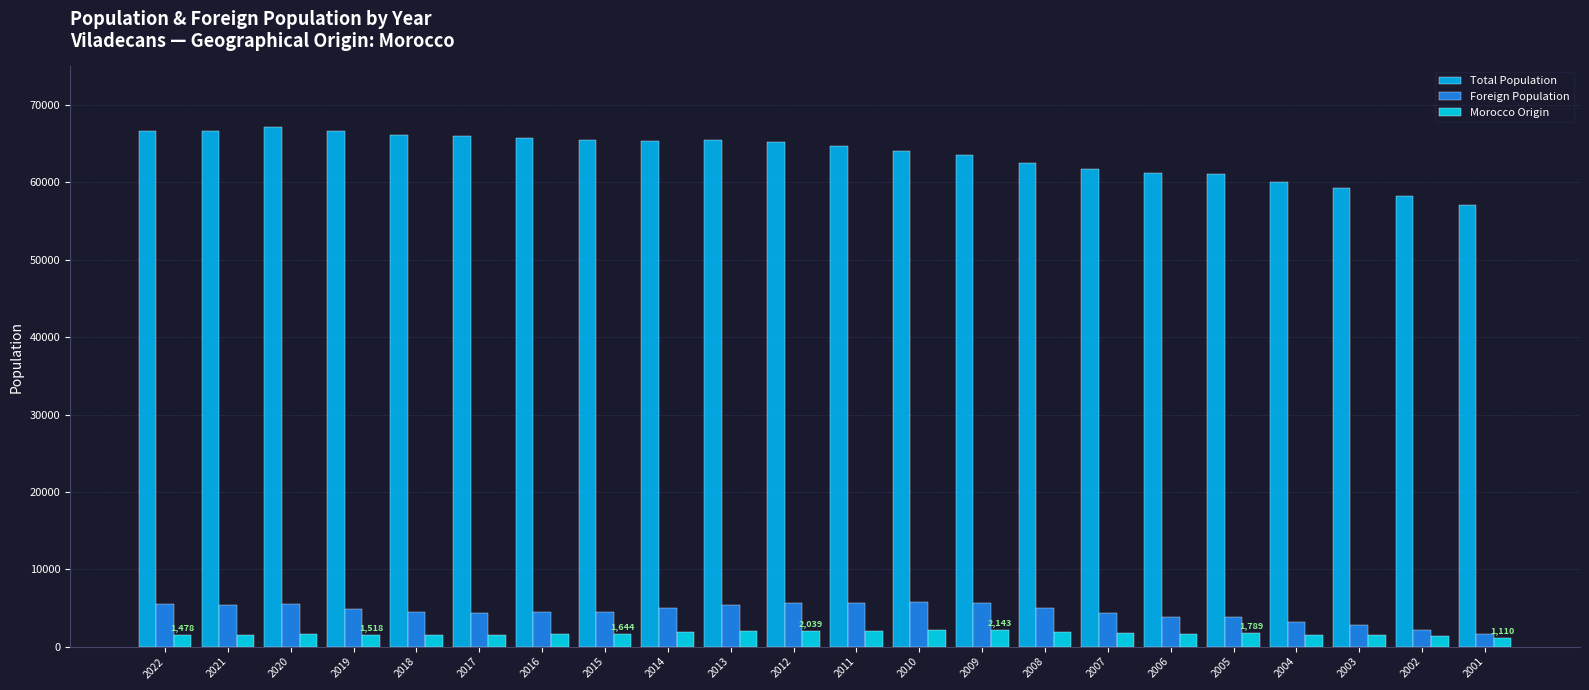

At which label does Total Population first exceed 65188?

2022